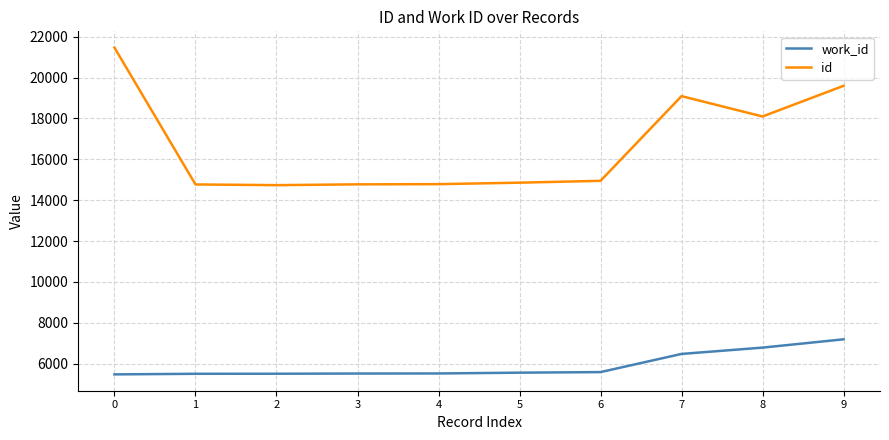

Which series changed the most between 3 and 7?

id